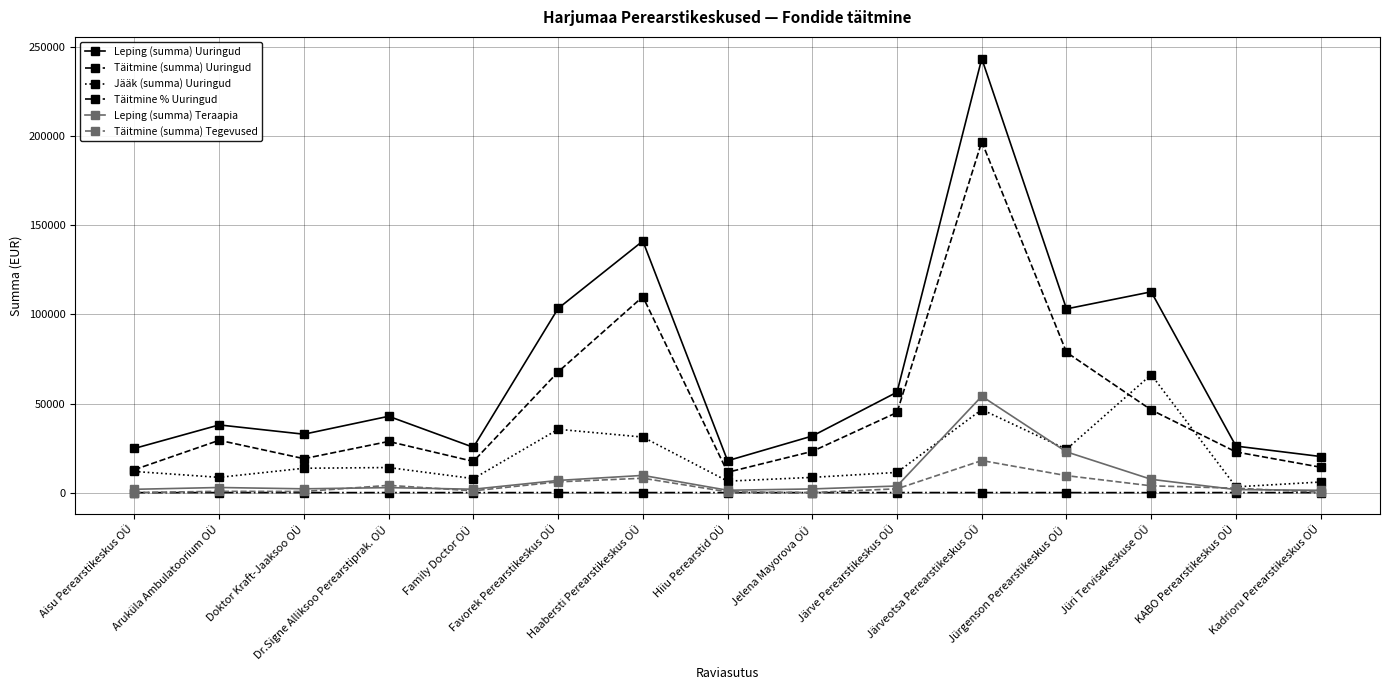

Which series has the largest range (max minus min)?

Leping (summa) Uuringud